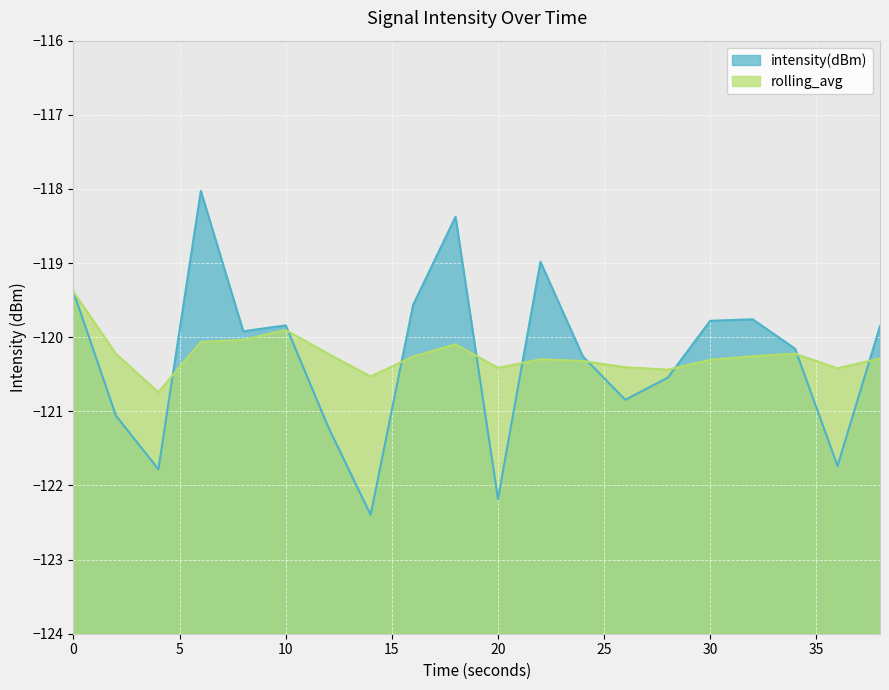

True or false: rolling_avg has a value of -120.4 at 36.

True